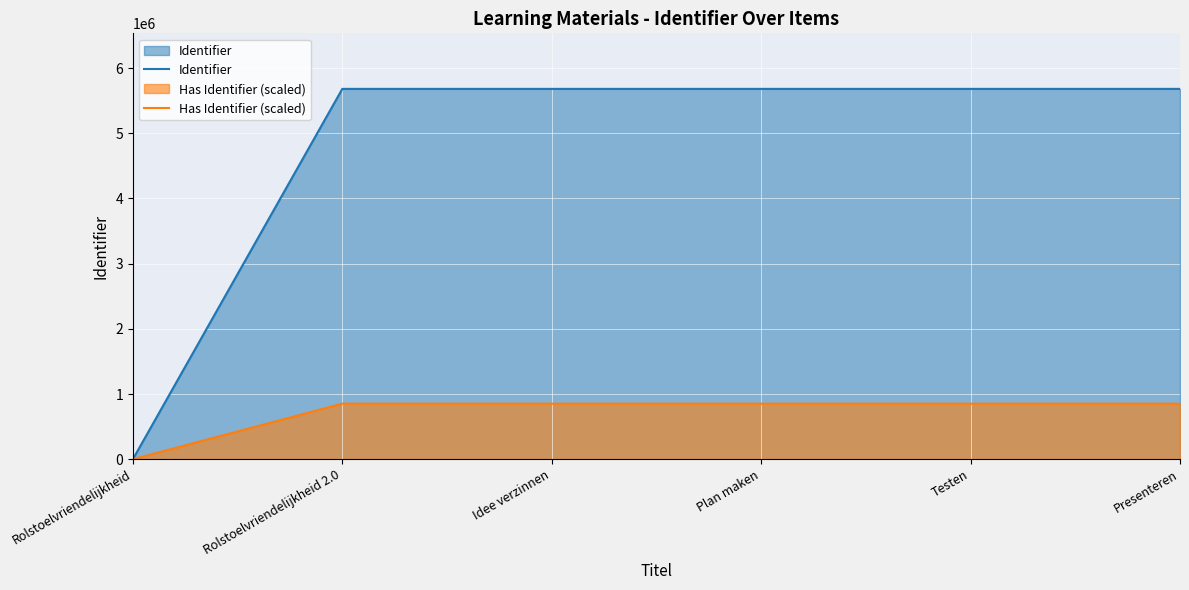

The value of Identifier at Idee verzinnen is 8108697.1. True or false?

False